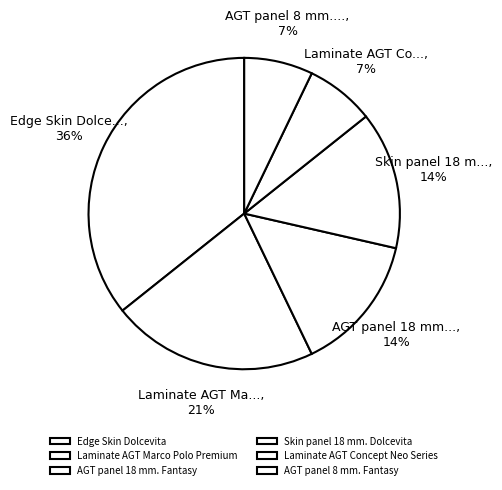

Does Laminate AGT Concept Neo Series represent more than half of the total?

No